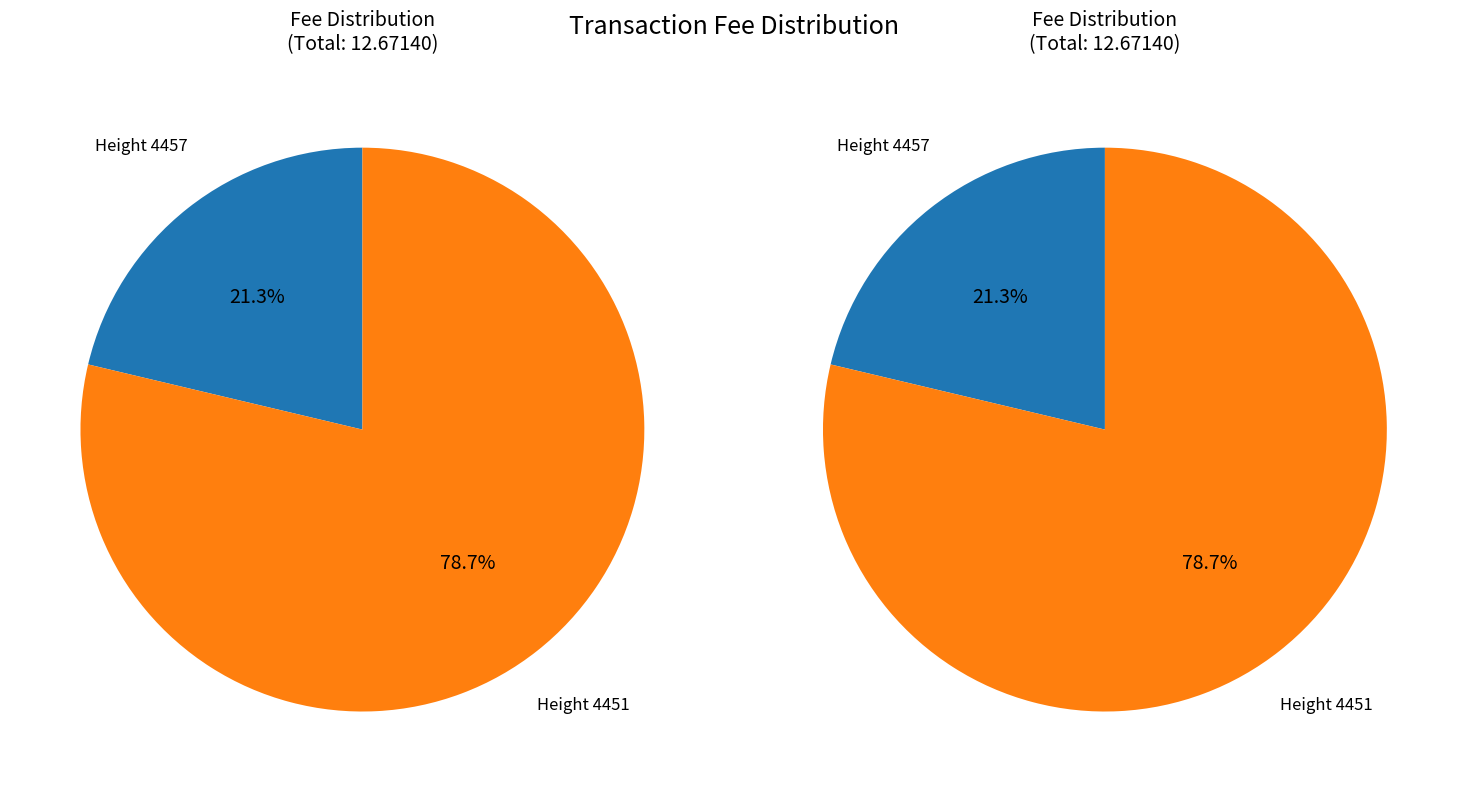

Which slice is the smallest?

4457